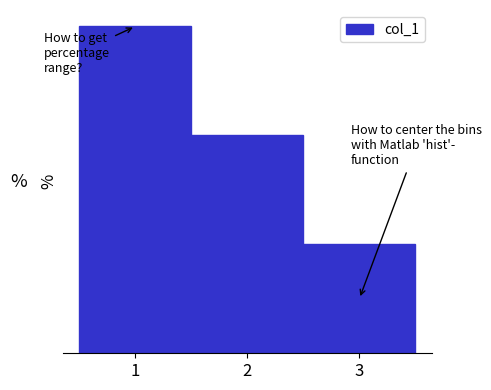

Does the chart contain any negative values?

No